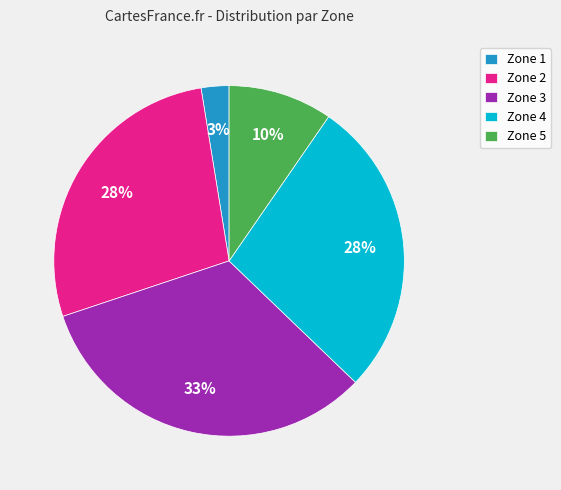

Is there a majority slice in this chart?

No